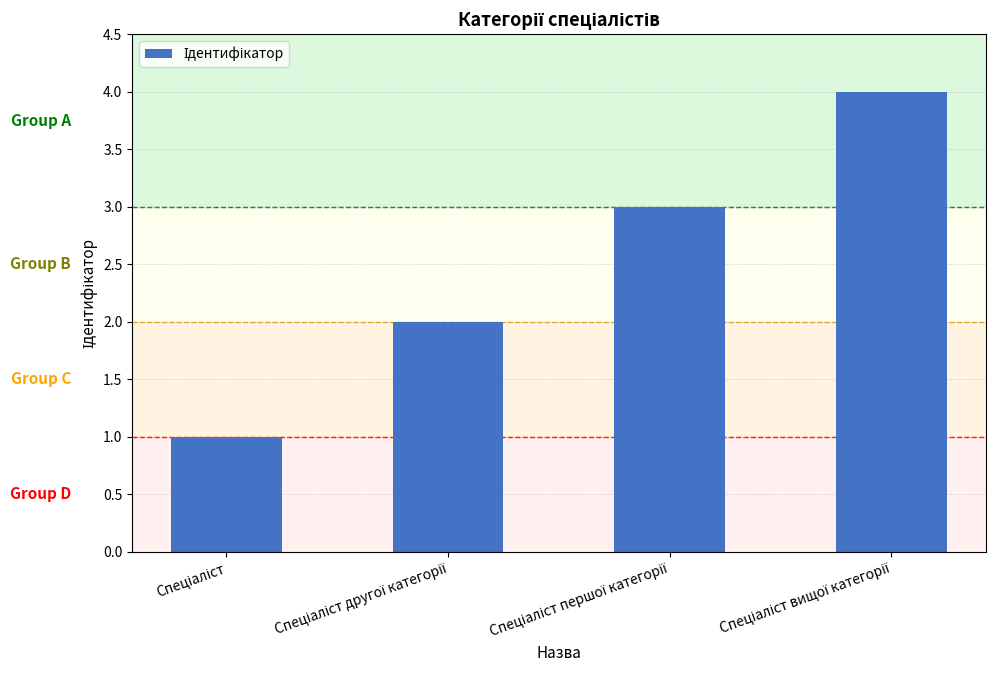

What is the sum of all values?

10